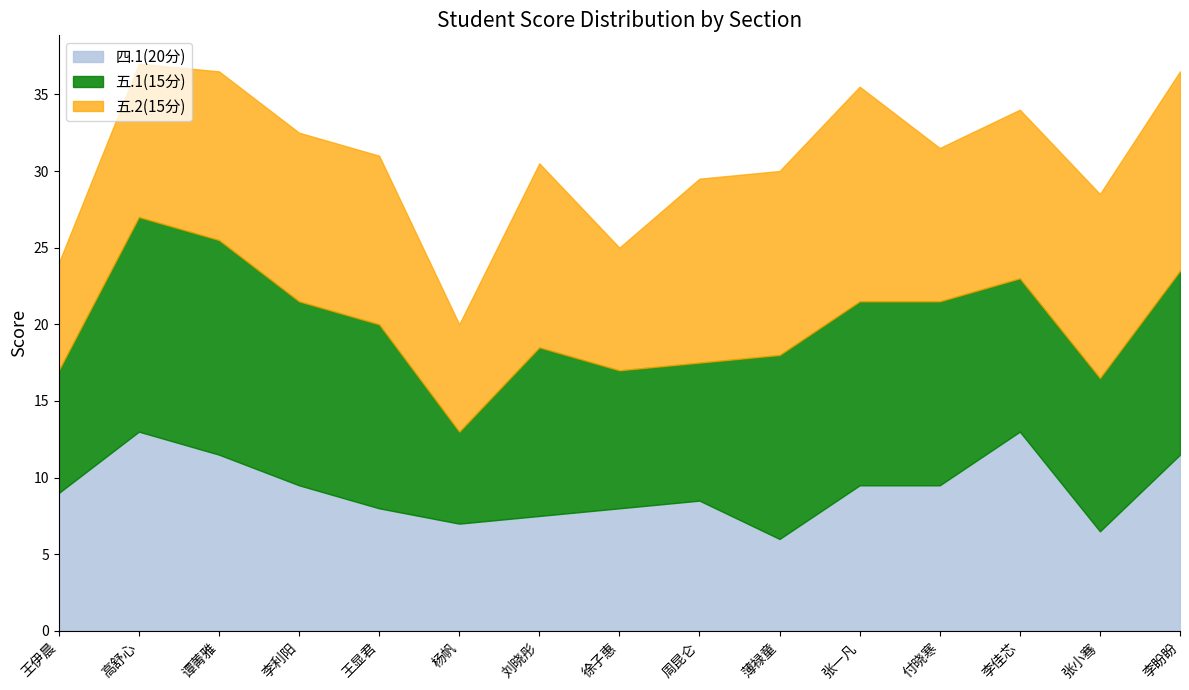

Rank the series at 薄禄童 from lowest to highest value.

四.1(20分), 五.1(15分), 五.2(15分)